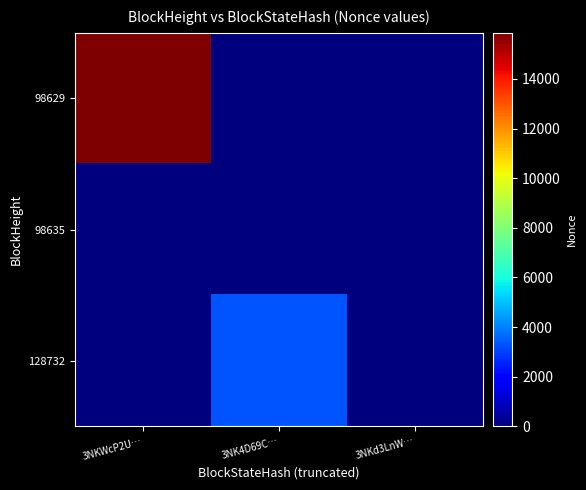

What is the total value across all series at 3NKWcP2U…?

15856